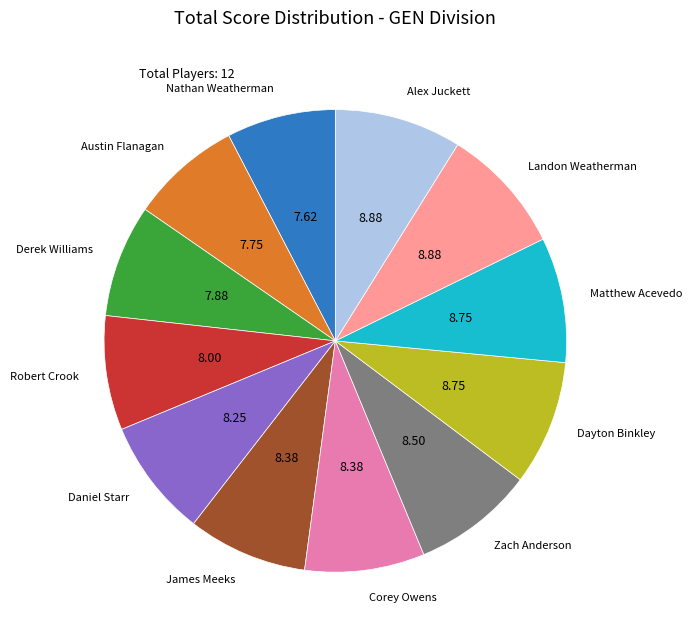

The Derek Williams slice represents 8% of the pie. True or false?

True